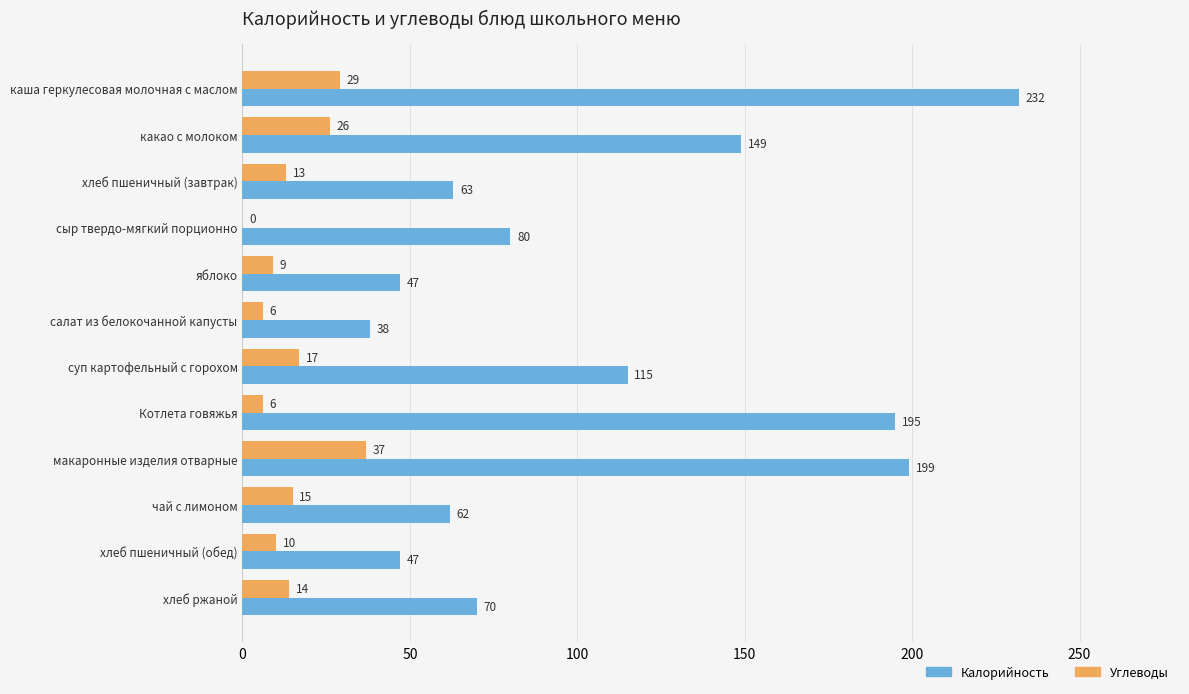

Count the number of categories in the chart.

12